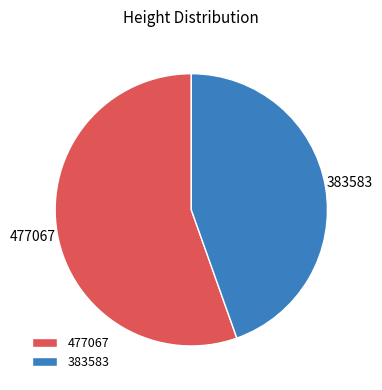

Which slice represents more than half of the pie?

477067